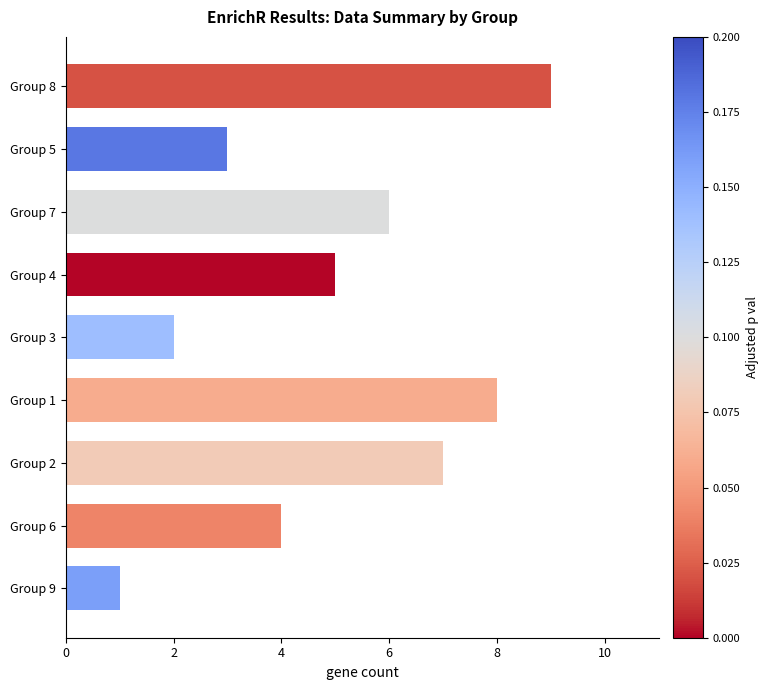

Are the bars grouped side by side (vs. stacked)?

No